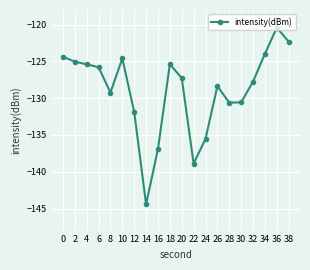

Which category has the lowest value across all series?

14